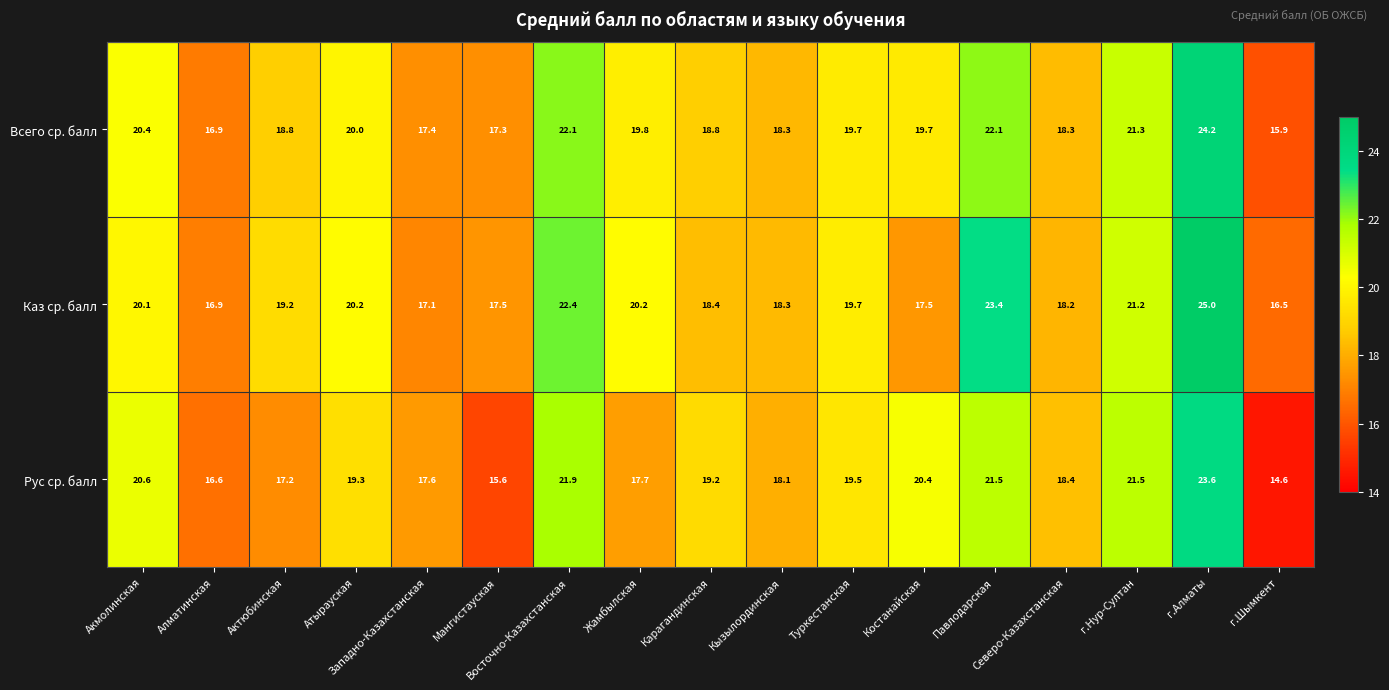

How many series are shown in this chart?

3